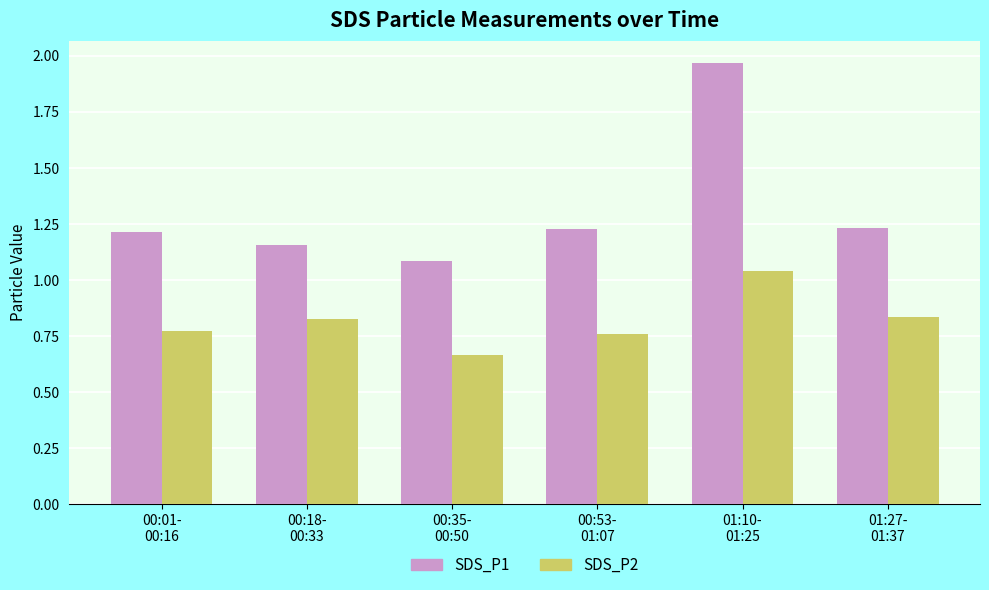

What is the lowest value of the SDS_P1 series?

1.1